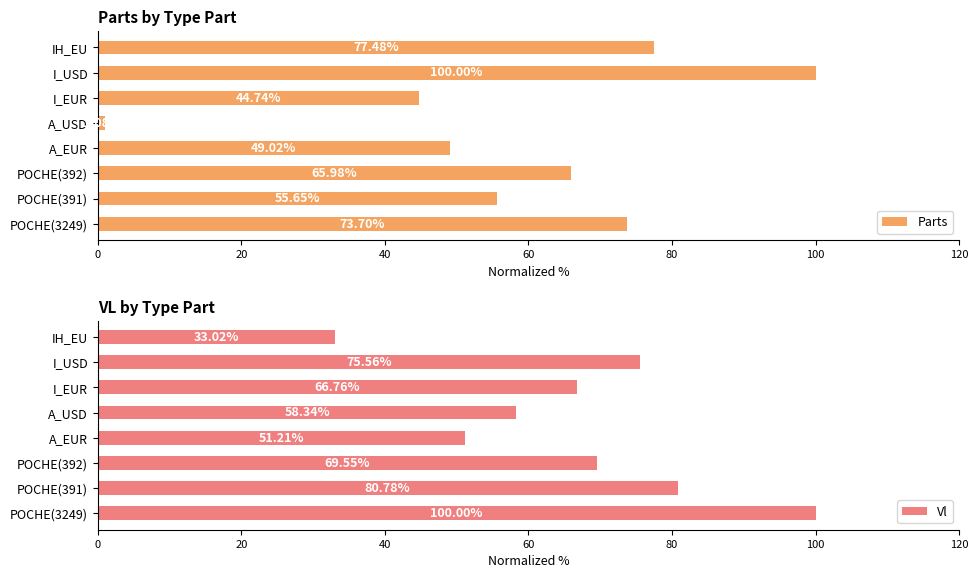

How many distinct data groups are displayed?

2